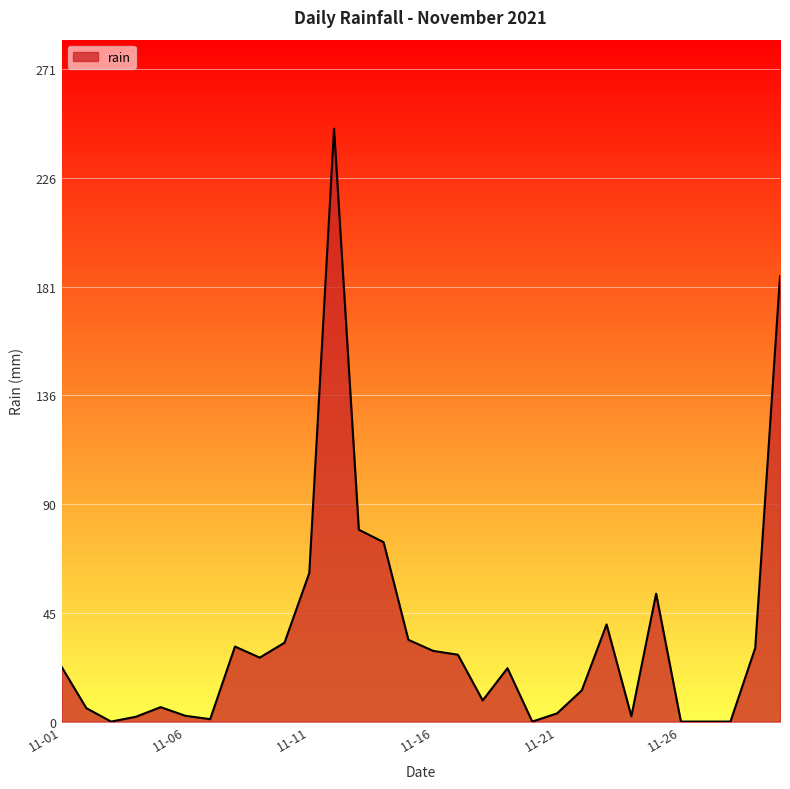

What is the greatest value displayed?

246.6